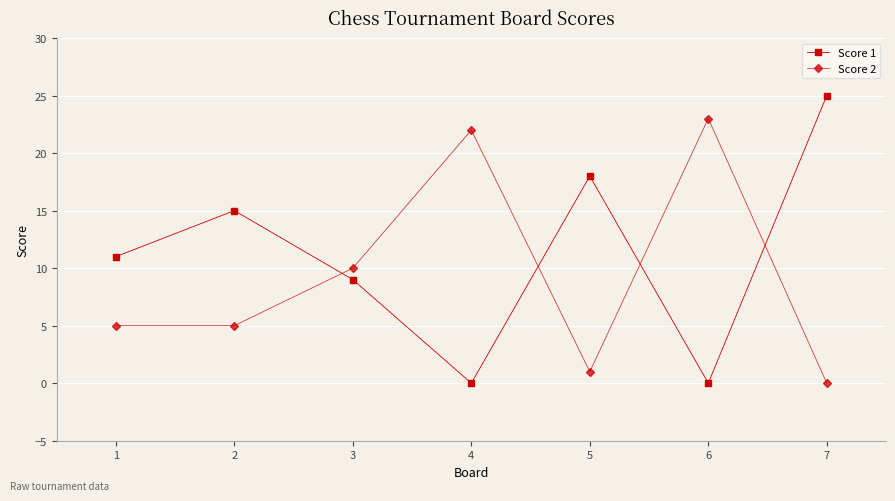

What is the maximum value for Score 2?

23